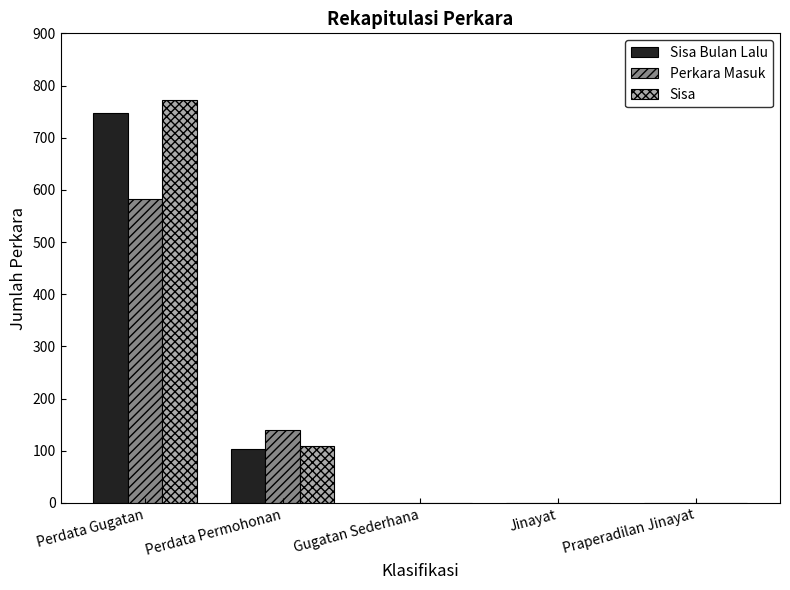

What is the approximate value of Perkara Masuk at Perdata Gugatan?

582